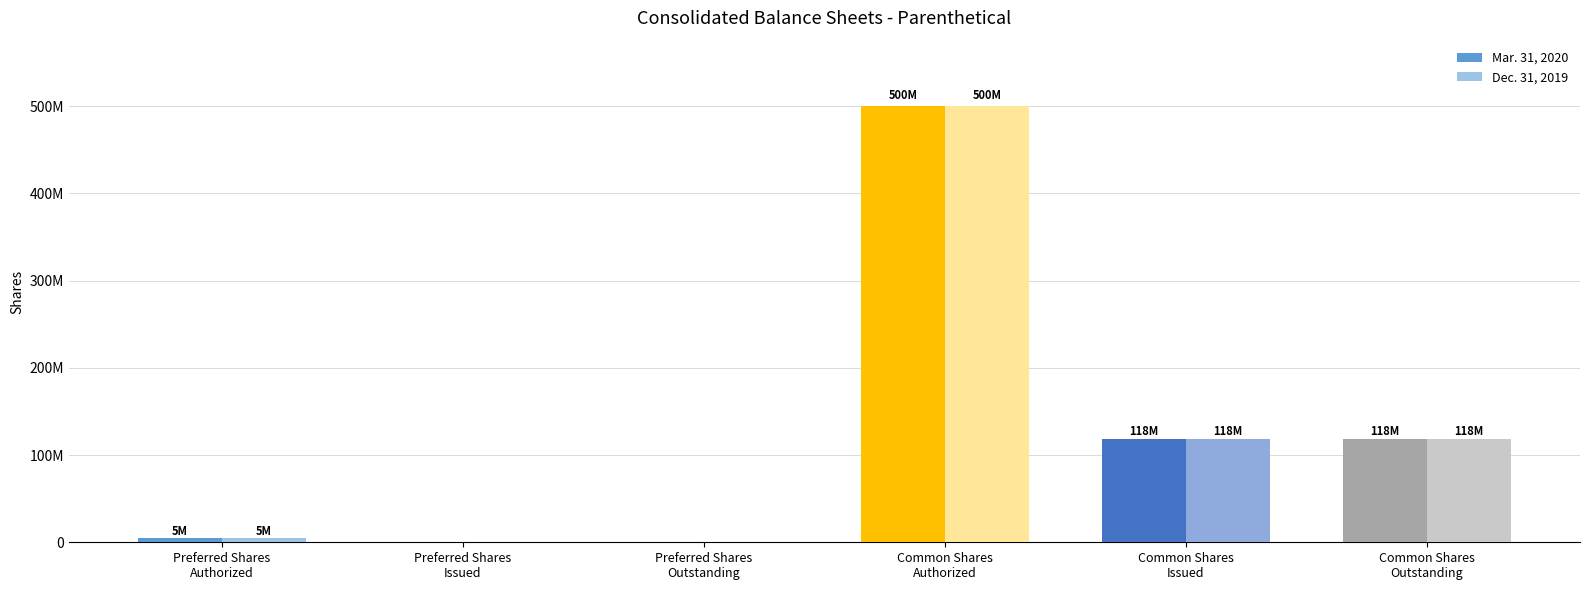

Is the value of Mar. 31, 2020 at Common Shares
Issued greater than the value of Dec. 31, 2019 at Common Shares
Authorized?

No